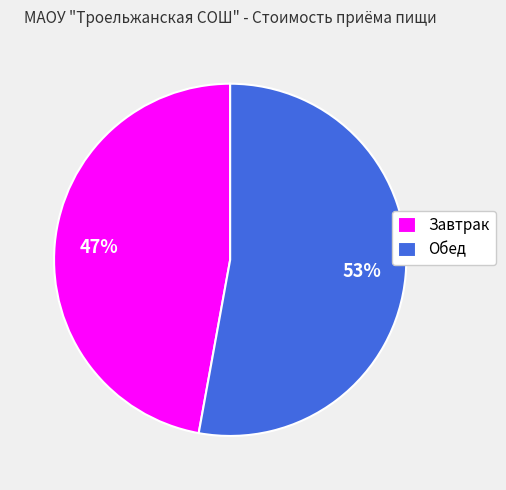

To the nearest percent, what portion does Завтрак represent?

47%